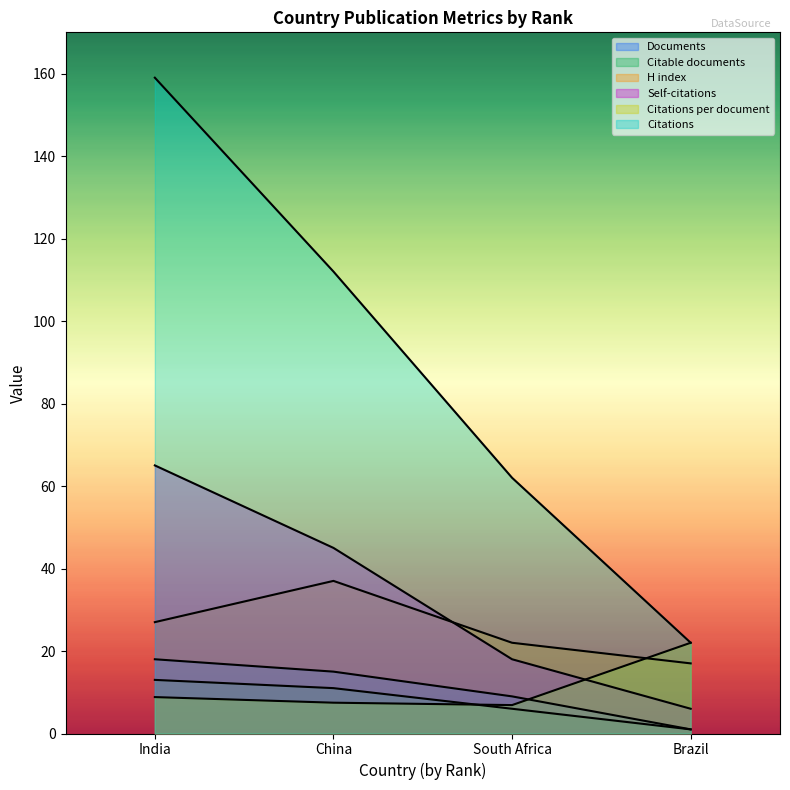

Reading right to left, what are all the values shown in this chart?

Documents: 1.0	9.0	15.0	18.0
Citable documents: 1.0	6.0	11.0	13.0
Citations: 22.0	62.0	112.0	159.0
Self-citations: 6.0	18.0	45.0	65.0
Citations per document: 22.0	6.9	7.5	8.8
H index: 17.0	22.0	37.0	27.0